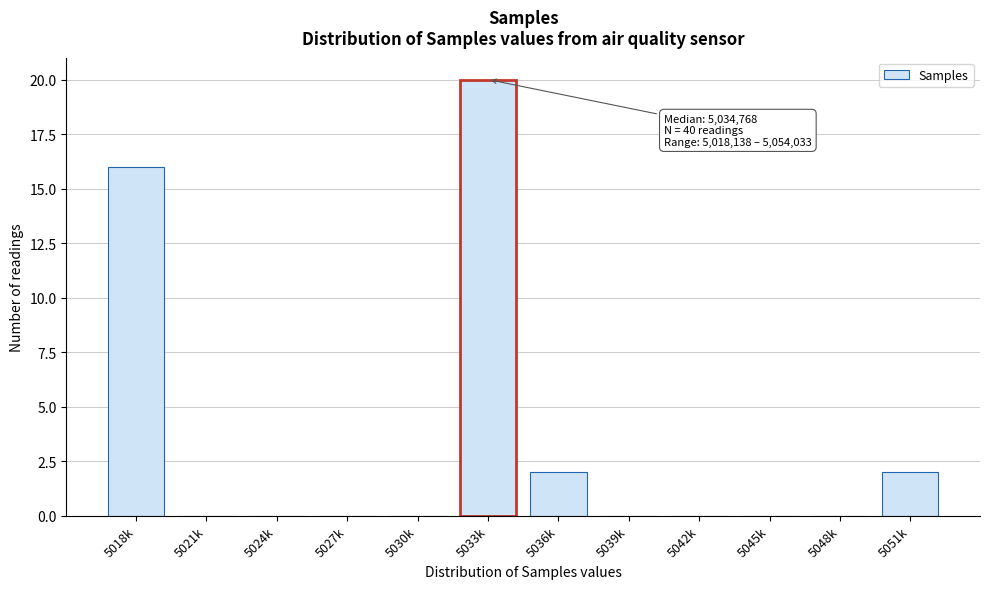

Reading right to left, list all the values displayed in this chart.

5051k=2	5048k=0	5045k=0	5042k=0	5039k=0	5036k=2	5033k=20	5030k=0	5027k=0	5024k=0	5021k=0	5018k=16